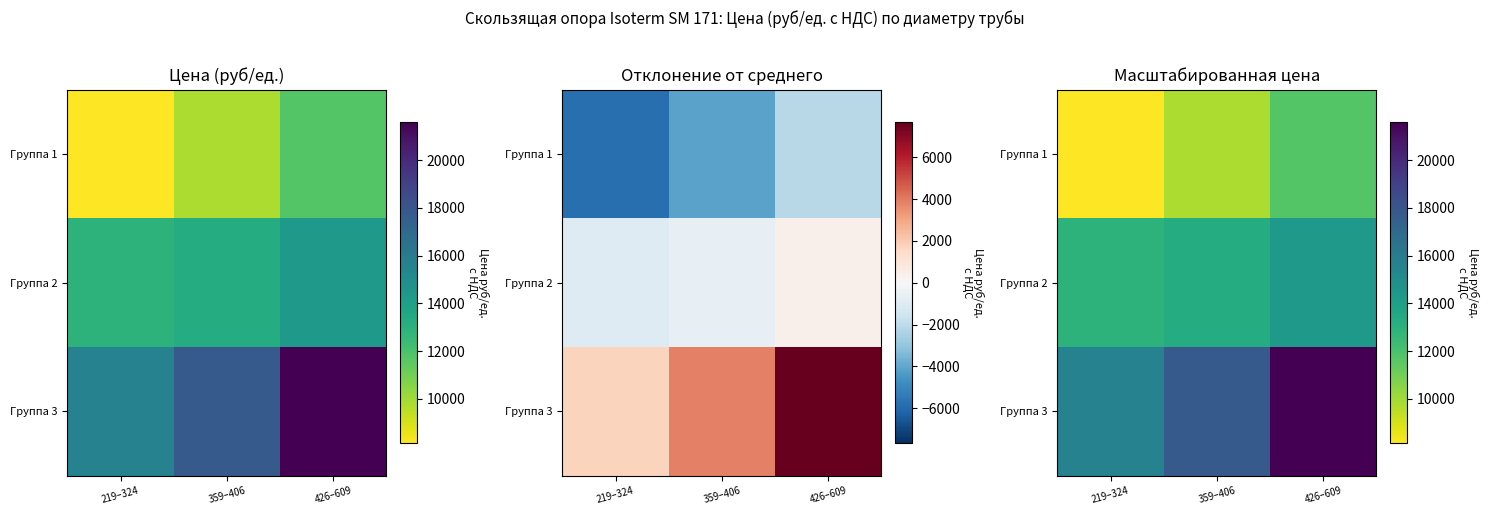

Which series changed the most between 219–324 and 359–406?

Группа 3